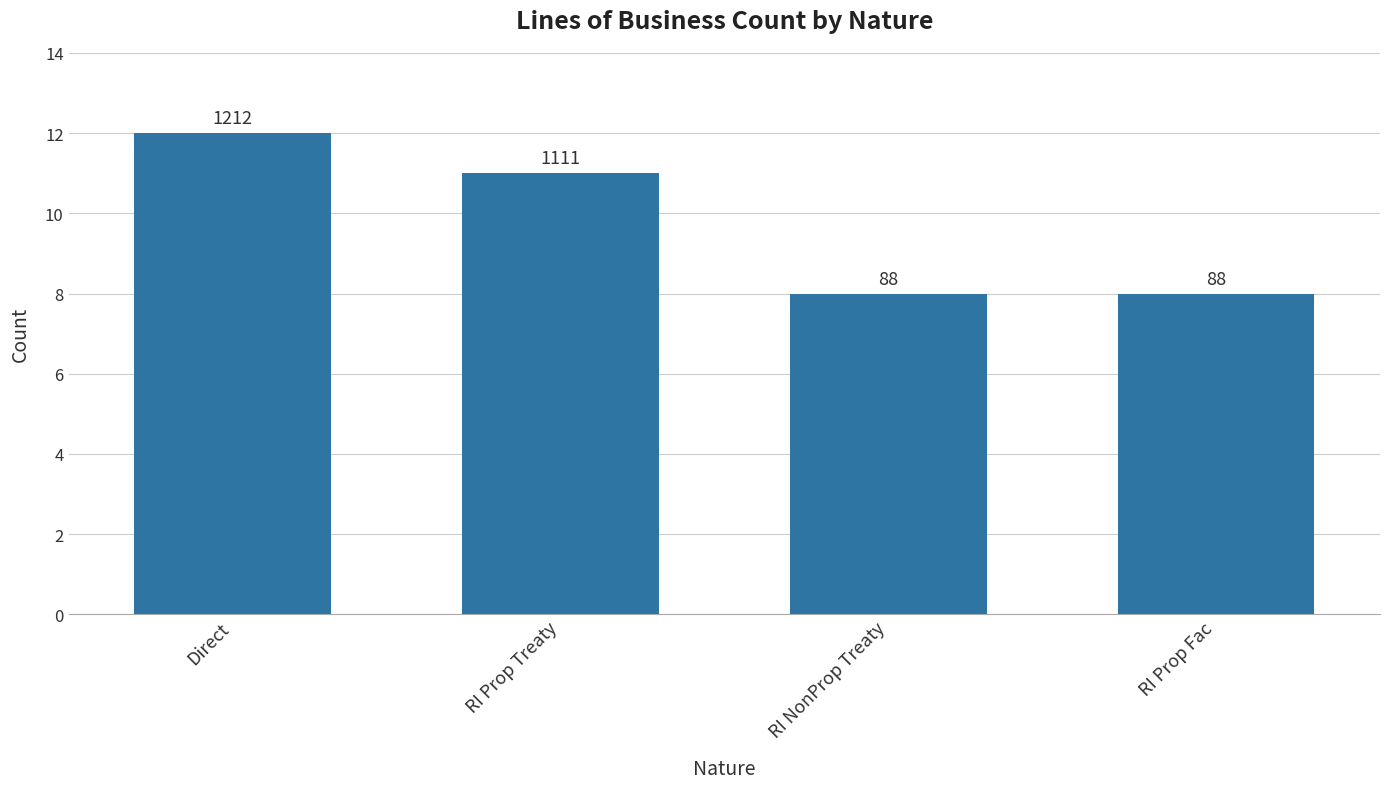

How many bars are there in total?

4